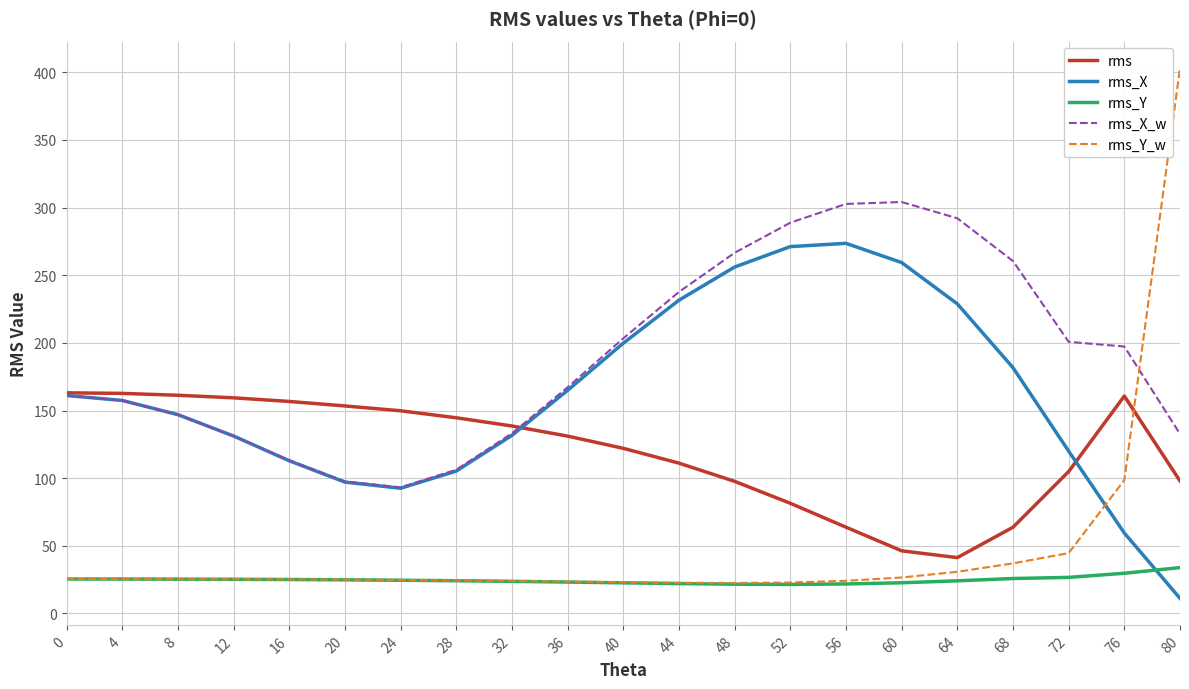

How many lines are shown in the chart?

5